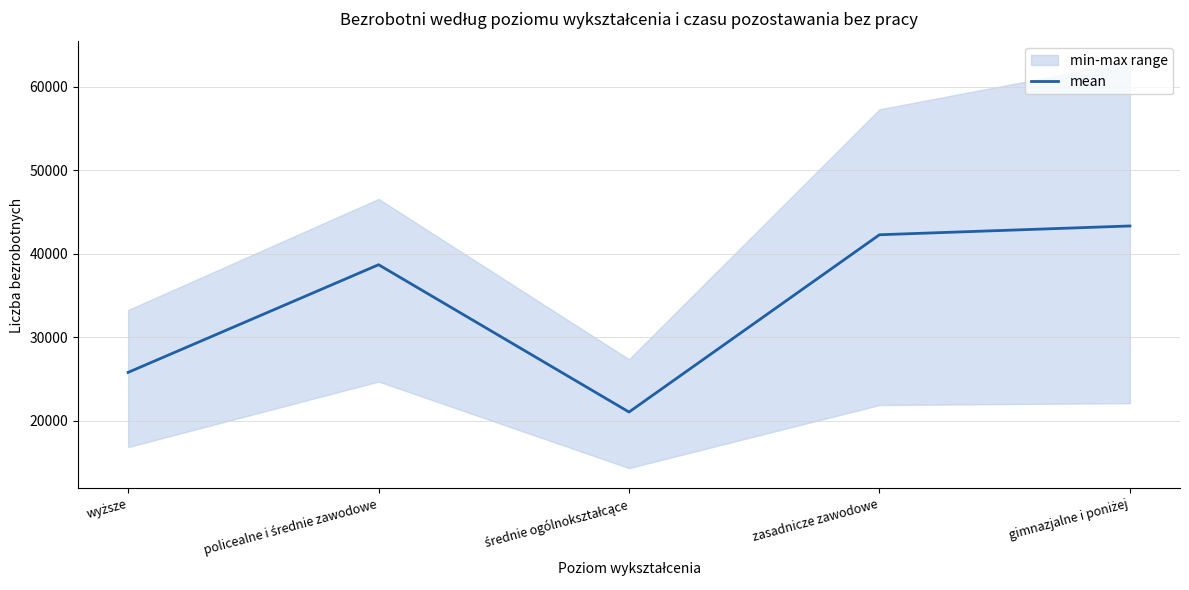

Rank the categories by value from highest to lowest.

gimnazjalne i poniżej, zasadnicze zawodowe, policealne i średnie zawodowe, wyższe, średnie ogólnokształcące